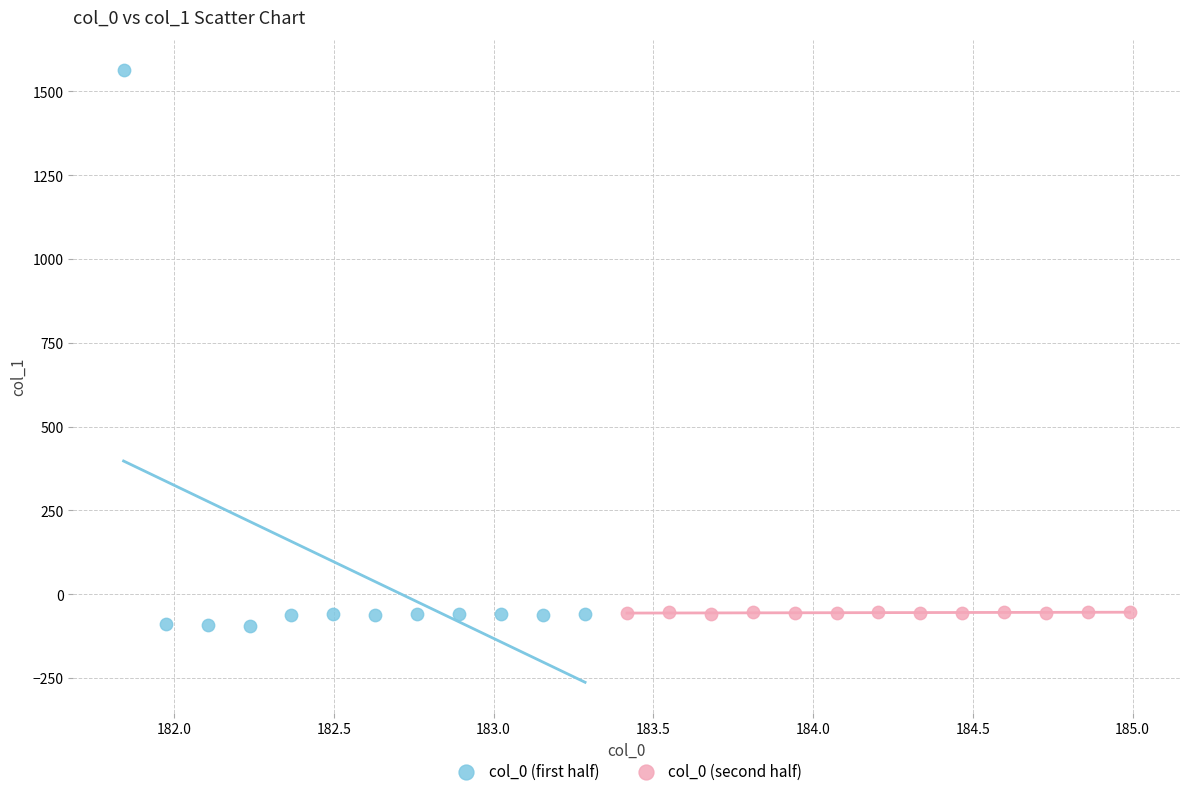

Which series reaches the maximum Y coordinate?

col_0 (first half)